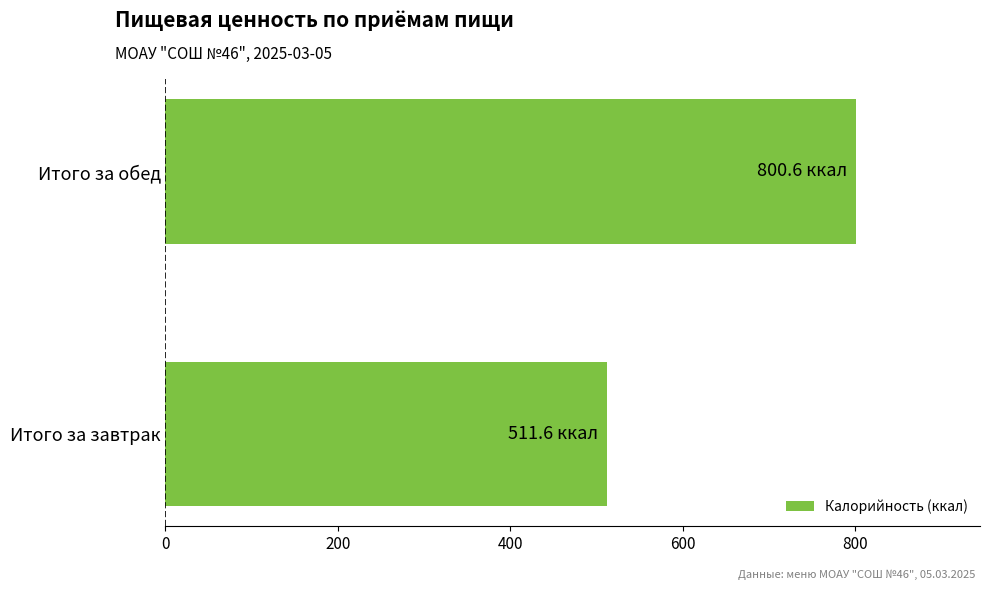

The chart shows a value of 800.6 at Итого за обед. True or false?

True